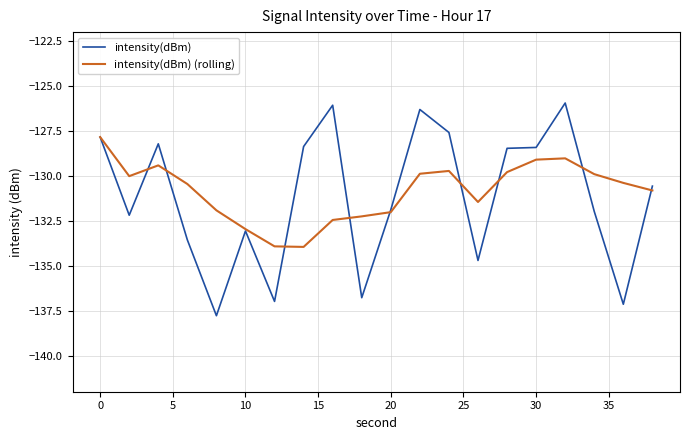

Is this an area chart (filled region under the line)?

No